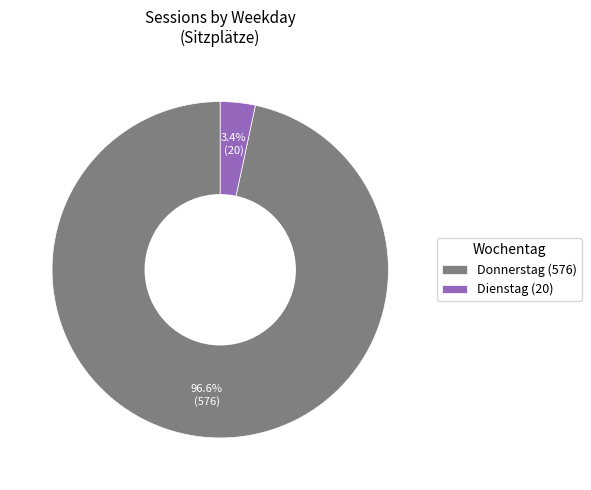

Between Donnerstag and Dienstag, which is larger?

Donnerstag